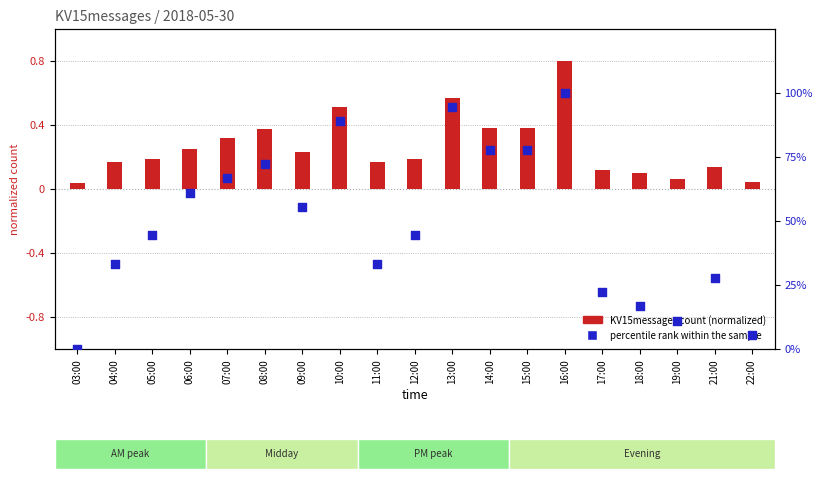

Which has a higher value, 11:00 or 06:00?

06:00